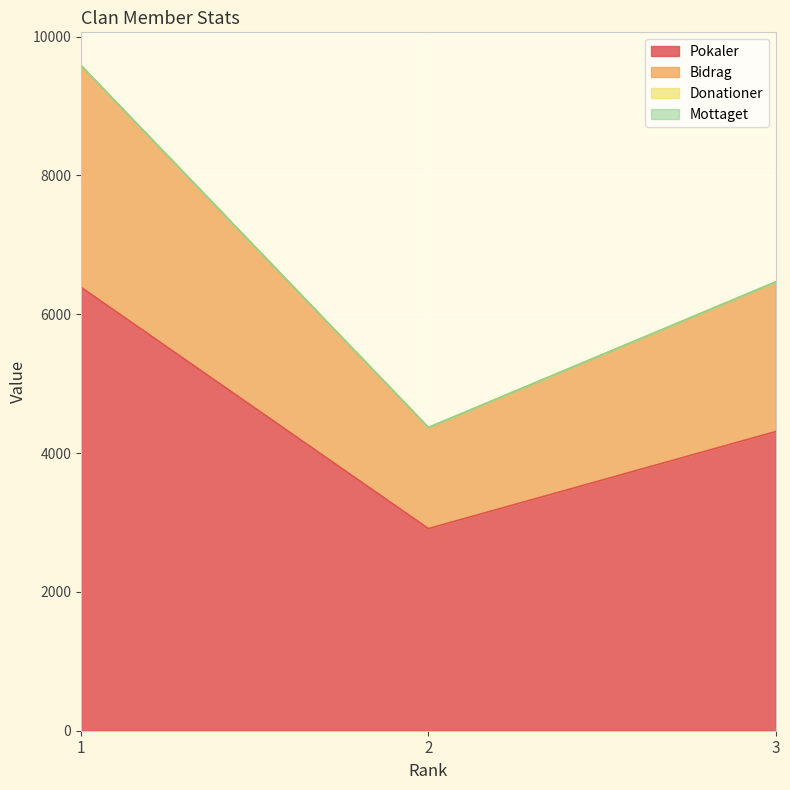

Reading left to right, extract all data points from this chart.

Pokaler: 6388	2912	4310
Bidrag: 9582	4368	6465